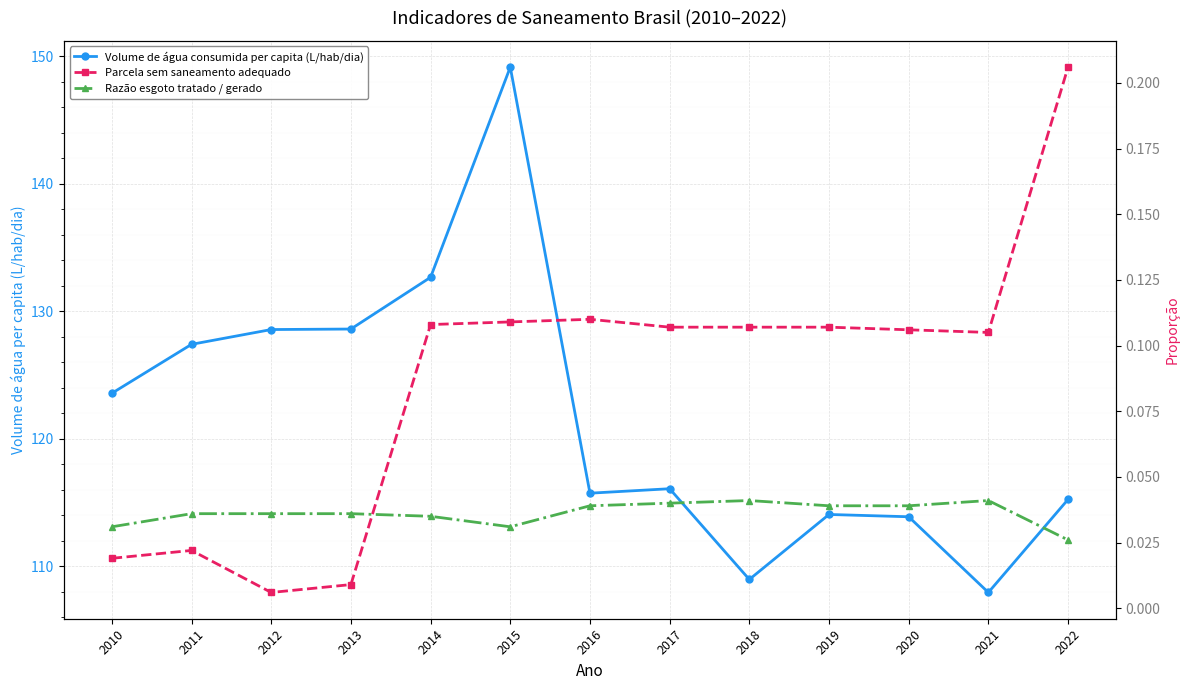

Reading right to left, list all the values displayed in this chart.

Volume de água consumida per capita (L/hab/dia): 2022=115.2	2021=107.9	2020=113.9	2019=114.1	2018=109.0	2017=116.1	2016=115.7	2015=149.2	2014=132.7	2013=128.6	2012=128.6	2011=127.4	2010=123.6
Parcela sem saneamento adequado: 2022=0.2	2021=0.1	2020=0.1	2019=0.1	2018=0.1	2017=0.1	2016=0.1	2015=0.1	2014=0.1	2013=0.0	2012=0.0	2011=0.0	2010=0.0
Razão esgoto tratado / gerado: 2022=0.0	2021=0.0	2020=0.0	2019=0.0	2018=0.0	2017=0.0	2016=0.0	2015=0.0	2014=0.0	2013=0.0	2012=0.0	2011=0.0	2010=0.0